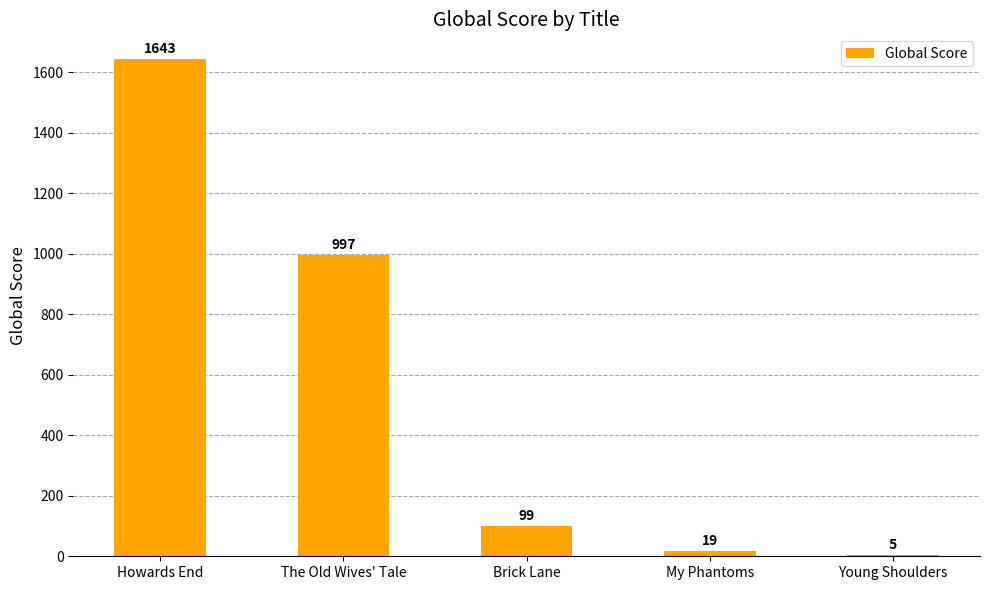

Are the bars horizontal?

No